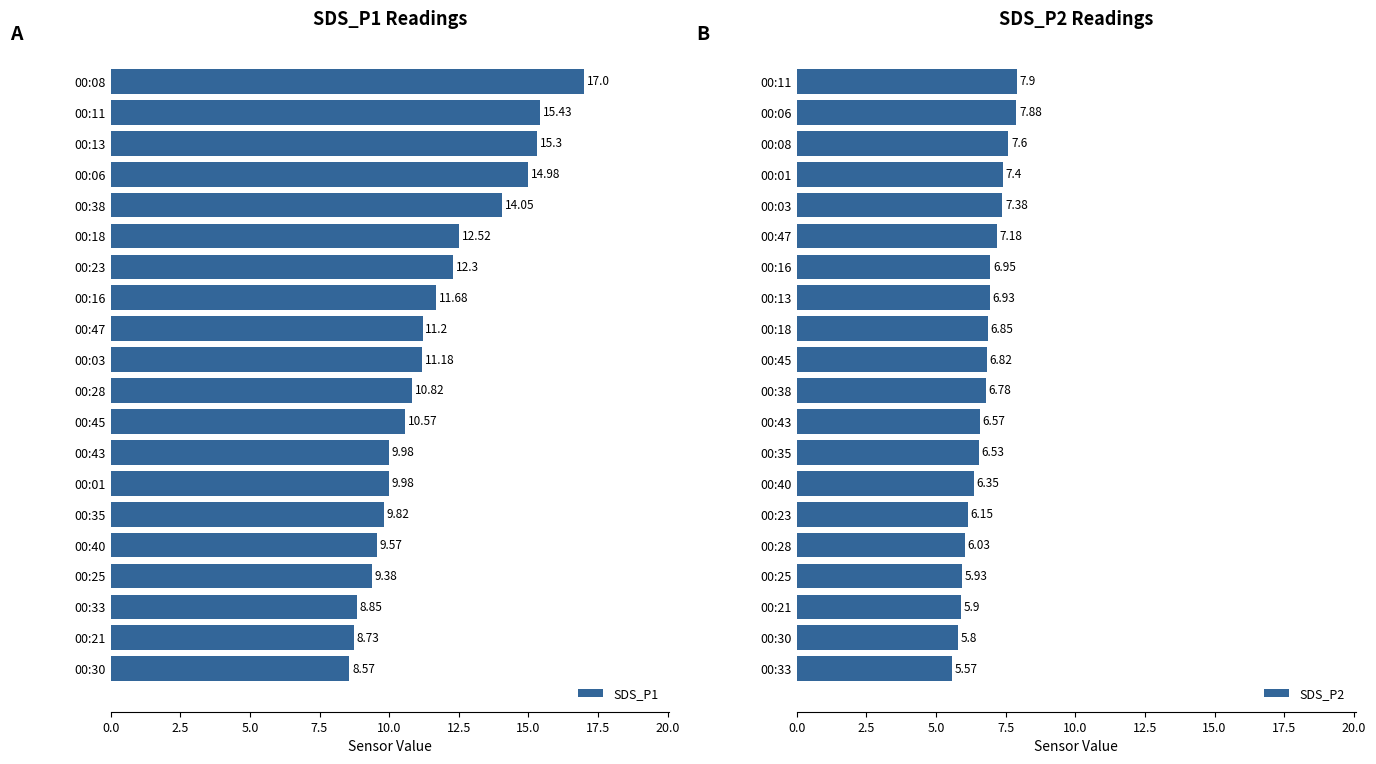

What is the difference between the SDS_P1 values at 00:47 and 00:30?

2.6